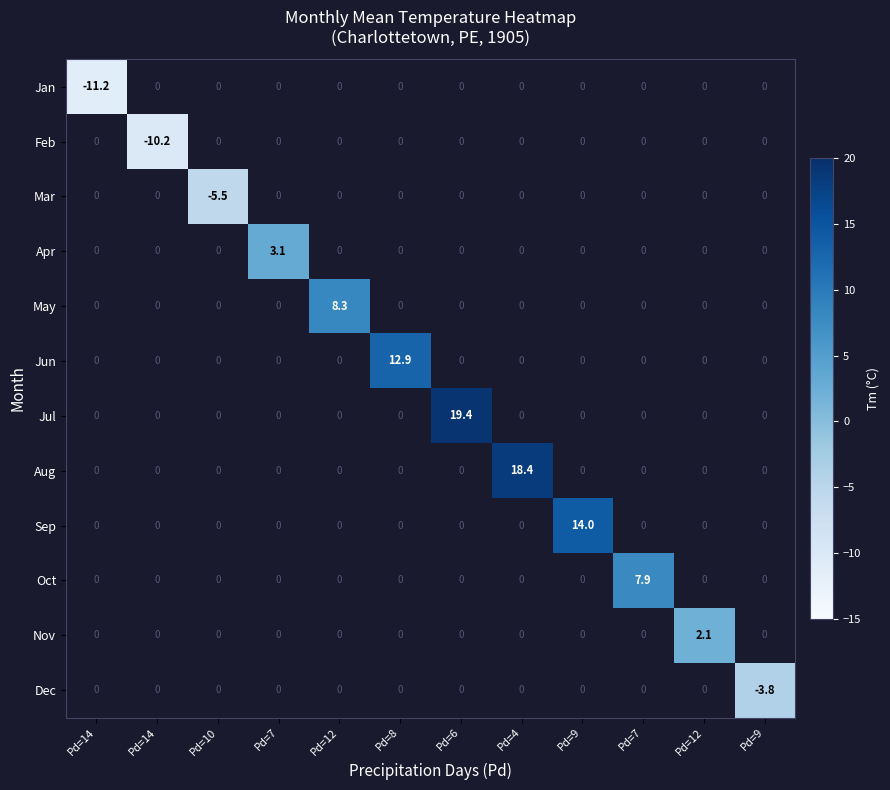

Which has a higher value, Pd=12 or Pd=4?

Pd=4